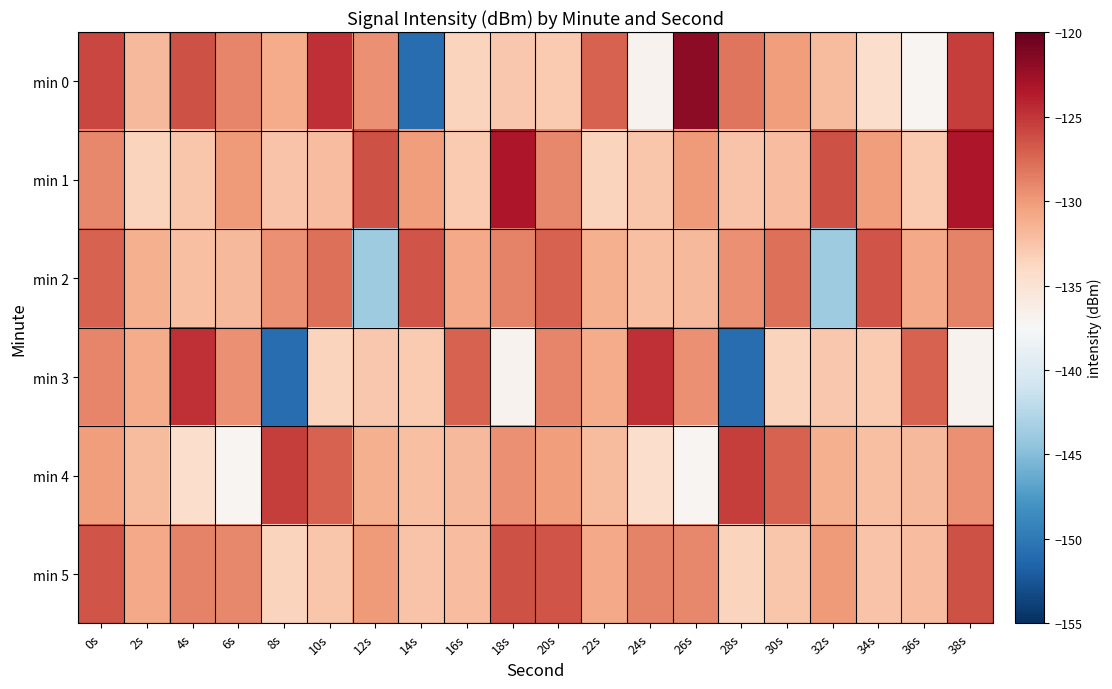

Reading right to left, list all the values displayed in this chart.

min 0: 38s=-125.4	36s=-137.2	34s=-134.5	32s=-132.0	30s=-130.2	28s=-128.1	26s=-121.9	24s=-136.9	22s=-127.1	20s=-132.9	18s=-132.8	16s=-133.6	14s=-150.8	12s=-129.5	10s=-124.6	8s=-131.1	6s=-129.0	4s=-126.3	2s=-131.8	0s=-125.8
min 1: 38s=-123.4	36s=-132.9	34s=-130.1	32s=-126.4	30s=-132.1	28s=-132.5	26s=-130.0	24s=-132.7	22s=-133.7	20s=-129.0	18s=-123.4	16s=-132.9	14s=-130.1	12s=-126.4	10s=-132.1	8s=-132.5	6s=-130.0	4s=-132.7	2s=-133.7	0s=-129.0
min 2: 38s=-128.8	36s=-130.8	34s=-126.5	32s=-143.7	30s=-127.9	28s=-129.5	26s=-131.9	24s=-132.3	22s=-131.3	20s=-127.1	18s=-128.8	16s=-130.8	14s=-126.5	12s=-143.7	10s=-127.9	8s=-129.5	6s=-131.9	4s=-132.3	2s=-131.3	0s=-127.1
min 3: 38s=-136.9	36s=-127.1	34s=-132.9	32s=-132.8	30s=-133.6	28s=-150.8	26s=-129.5	24s=-124.6	22s=-131.1	20s=-129.0	18s=-136.9	16s=-127.1	14s=-132.9	12s=-132.8	10s=-133.6	8s=-150.8	6s=-129.5	4s=-124.6	2s=-131.1	0s=-129.0
min 4: 38s=-129.5	36s=-131.9	34s=-132.3	32s=-131.3	30s=-127.1	28s=-125.4	26s=-137.2	24s=-134.5	22s=-132.0	20s=-130.2	18s=-129.5	16s=-131.9	14s=-132.3	12s=-131.3	10s=-127.1	8s=-125.4	6s=-137.2	4s=-134.5	2s=-132.0	0s=-130.2
min 5: 38s=-126.4	36s=-132.1	34s=-132.5	32s=-130.0	30s=-132.7	28s=-133.7	26s=-129.0	24s=-128.8	22s=-130.8	20s=-126.5	18s=-126.4	16s=-132.1	14s=-132.5	12s=-130.0	10s=-132.7	8s=-133.7	6s=-129.0	4s=-128.8	2s=-130.8	0s=-126.5